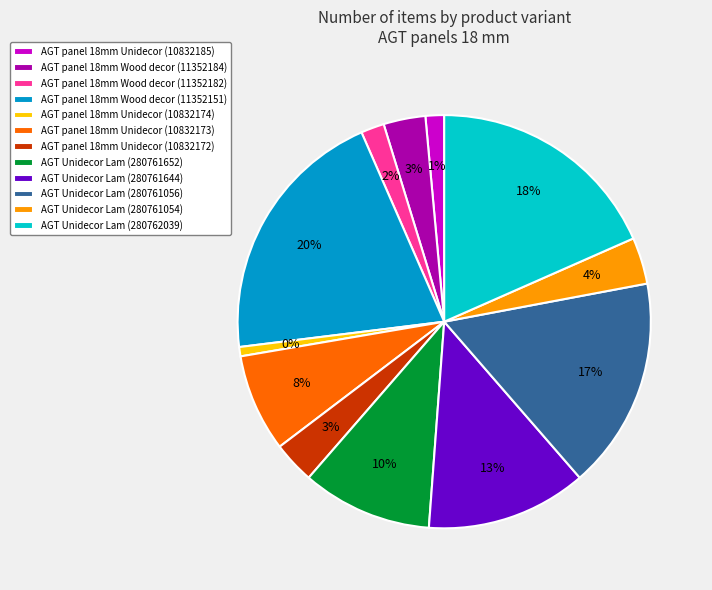

How many slices are in this pie chart?

12